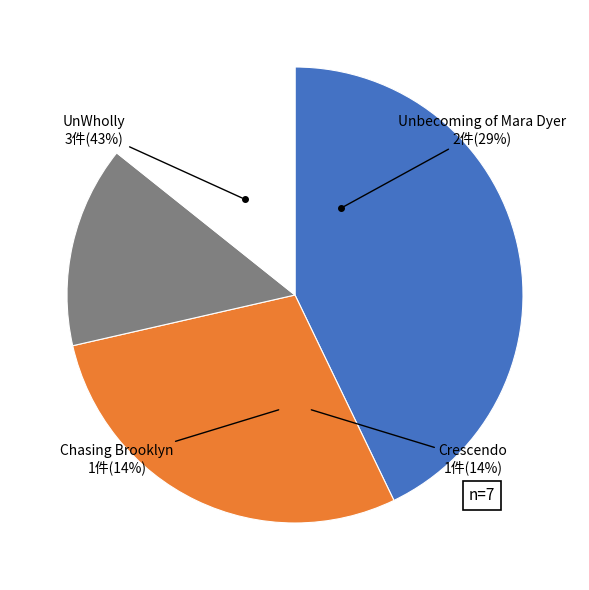

What percentage is the UnWholly slice, to the nearest percent?

43%